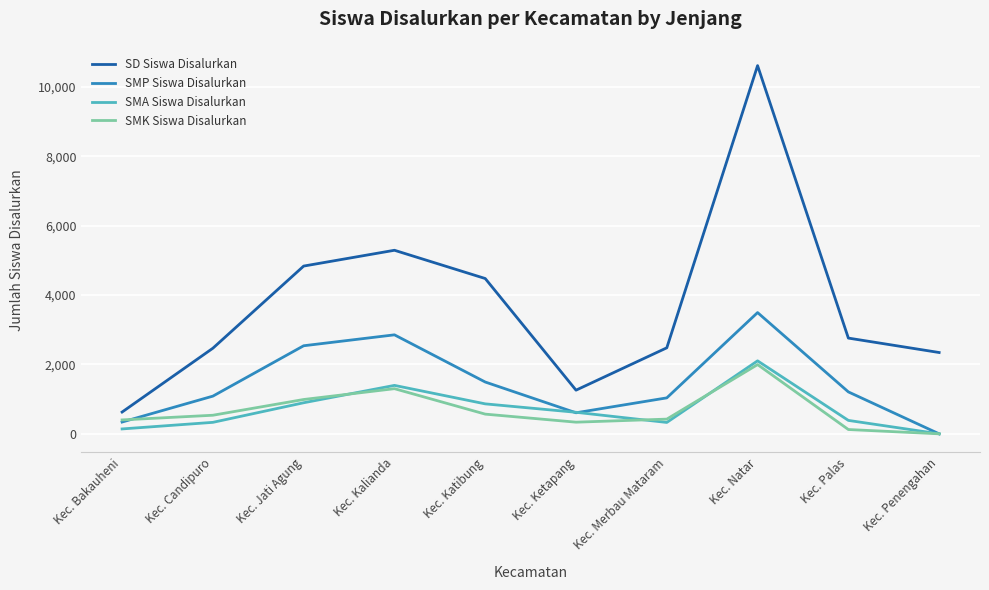

How many interior local peaks does the SD Siswa Disalurkan series have?

2